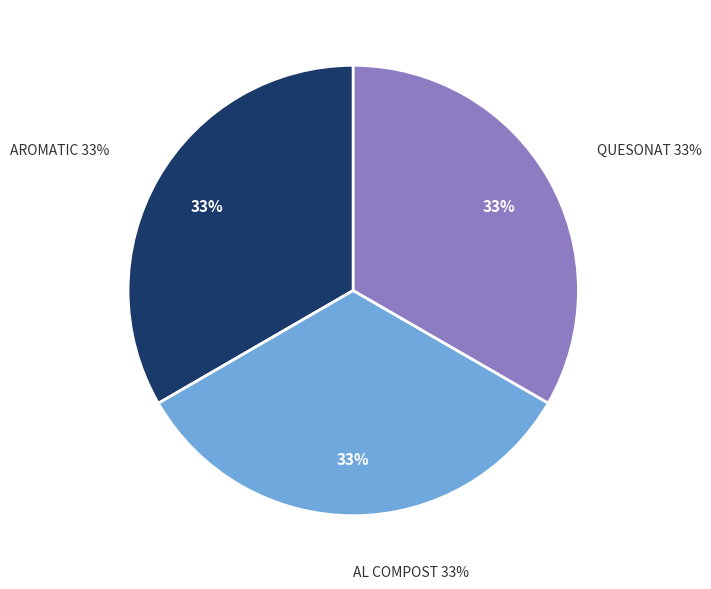

What is the total percentage of AL COMPOST and AROMATIC?

66.7%